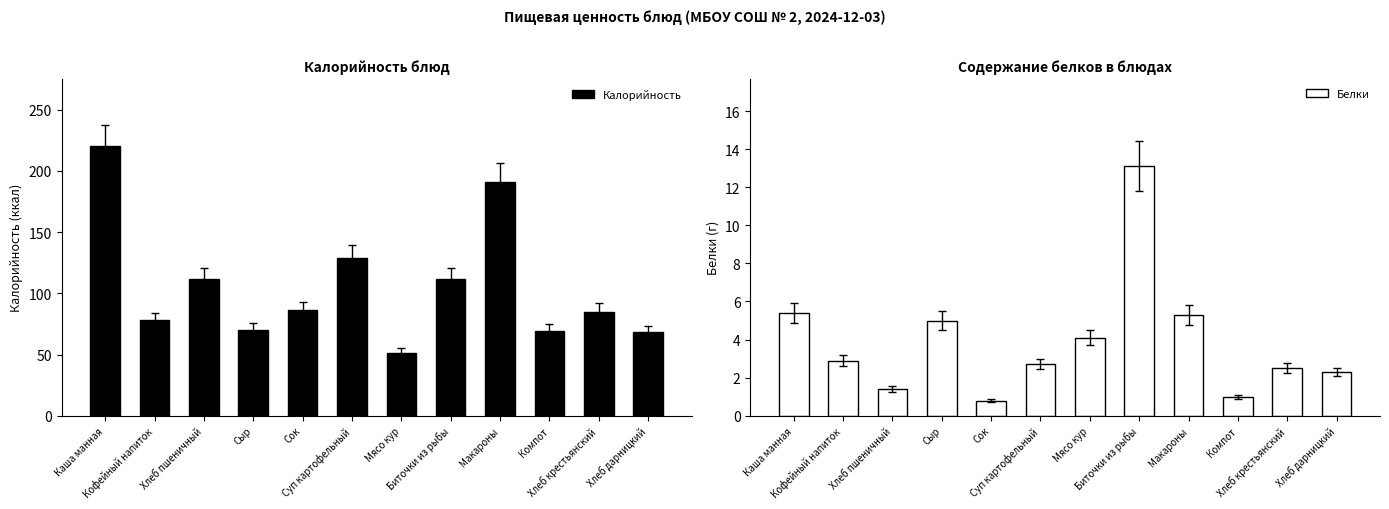

What is the highest value of the Белки series?

13.1